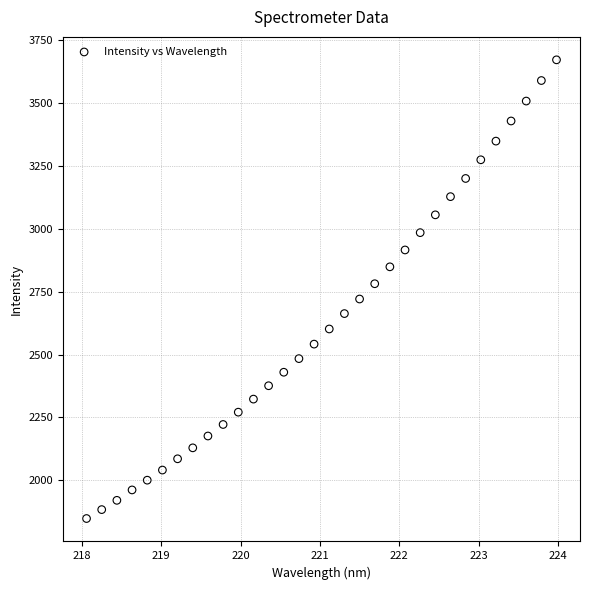

What is the range of X values (max minus min)?

5.9